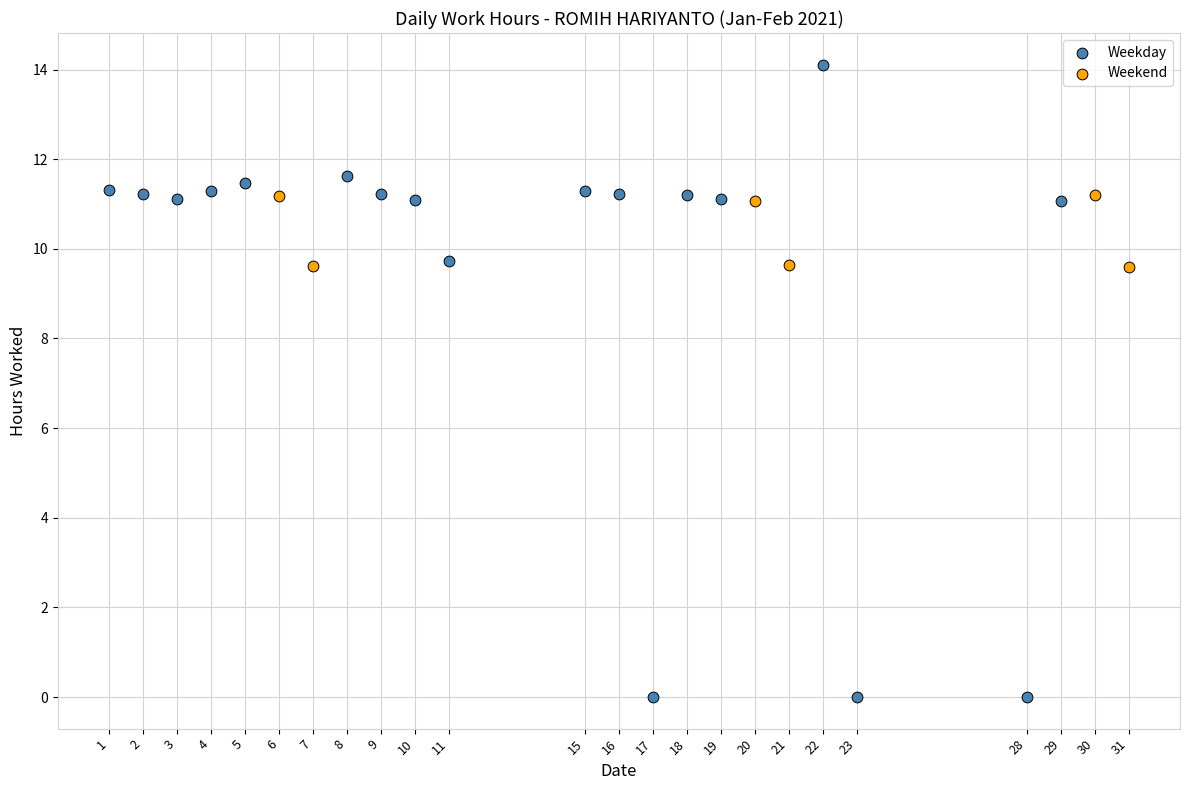

Which series reaches the maximum Y coordinate?

Weekday